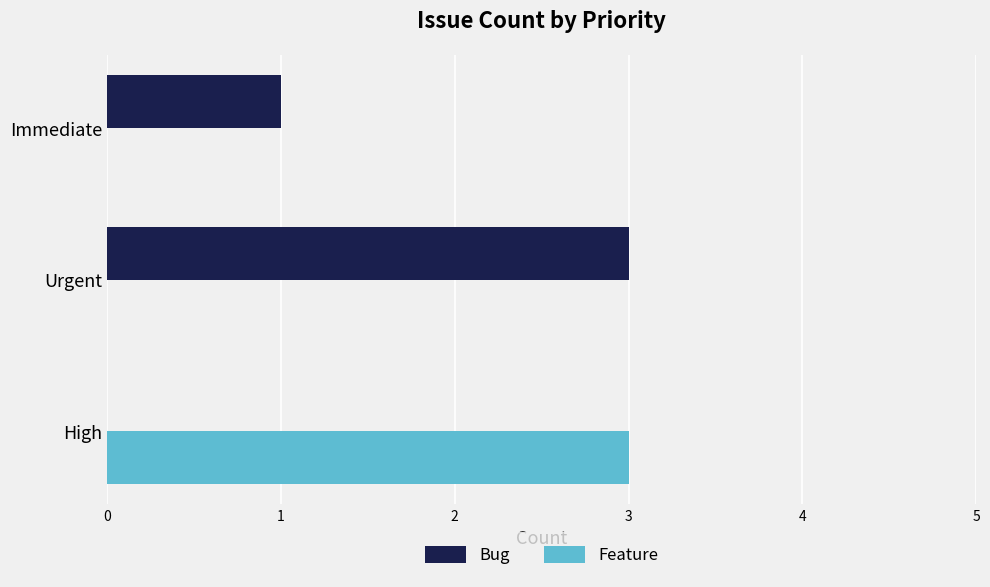

What is the approximate value of Bug at Urgent?

3